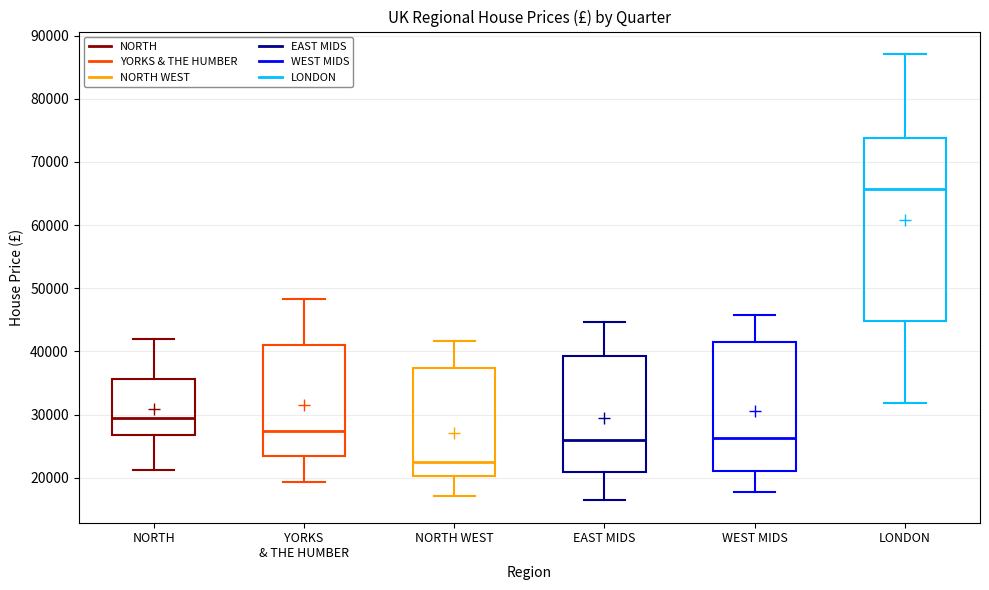

Reading left to right, read every box against the y-axis: the position of its median line, the range the box covers, and the ends of its whiskers. The values are not printed on the chart, so give them approximately, as read against the axis.

NORTH: median 29000, box 27000 to 36000, whiskers 21000 to 42000
YORKS & THE HUMBER: median 27000, box 23000 to 41000, whiskers 19000 to 48000
NORTH WEST: median 23000, box 20000 to 37000, whiskers 17000 to 42000
EAST MIDS: median 26000, box 21000 to 39000, whiskers 16000 to 45000
WEST MIDS: median 26000, box 21000 to 42000, whiskers 18000 to 46000
LONDON: median 66000, box 45000 to 74000, whiskers 32000 to 87000